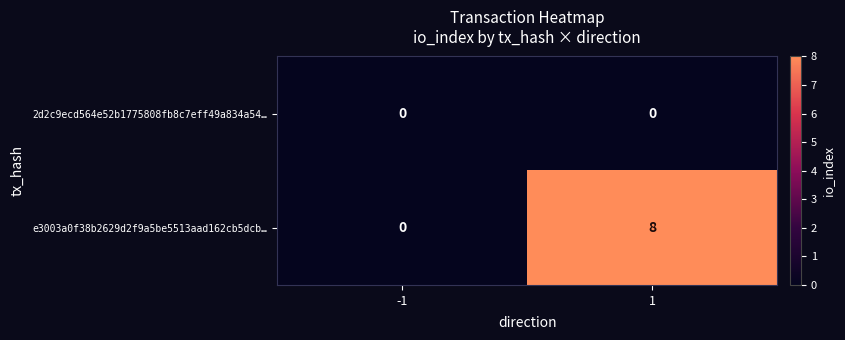

Which series has the widest spread of values?

e3003a0f38b2629d2f9a5be5513aad162cb5dcb…